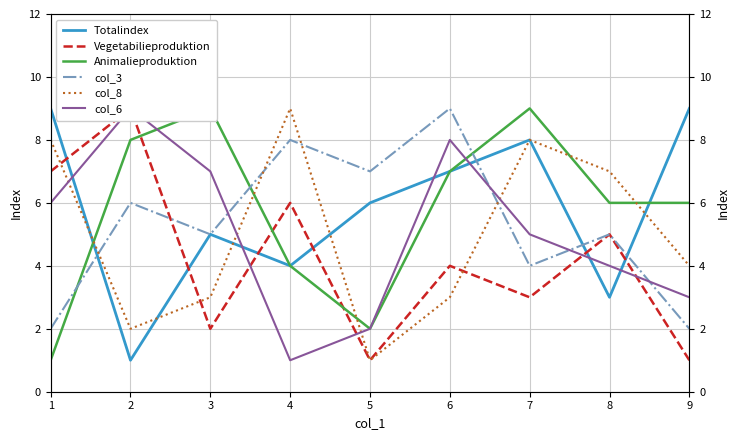

Which series changed the most between 6 and 9?

col_3